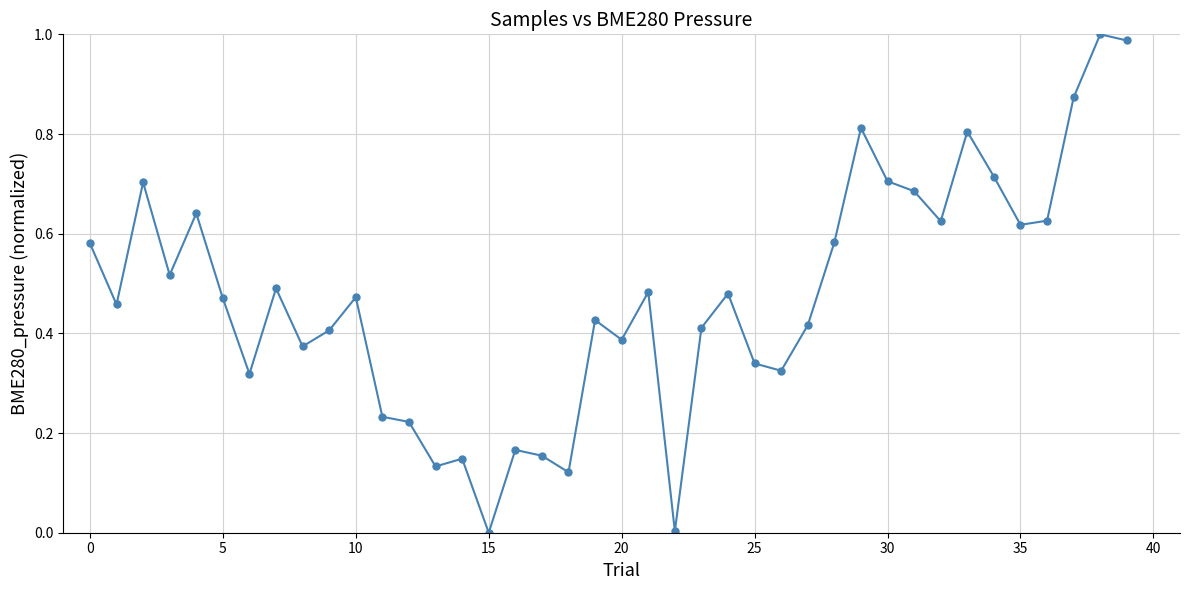

What is the sum of all values?

18.9